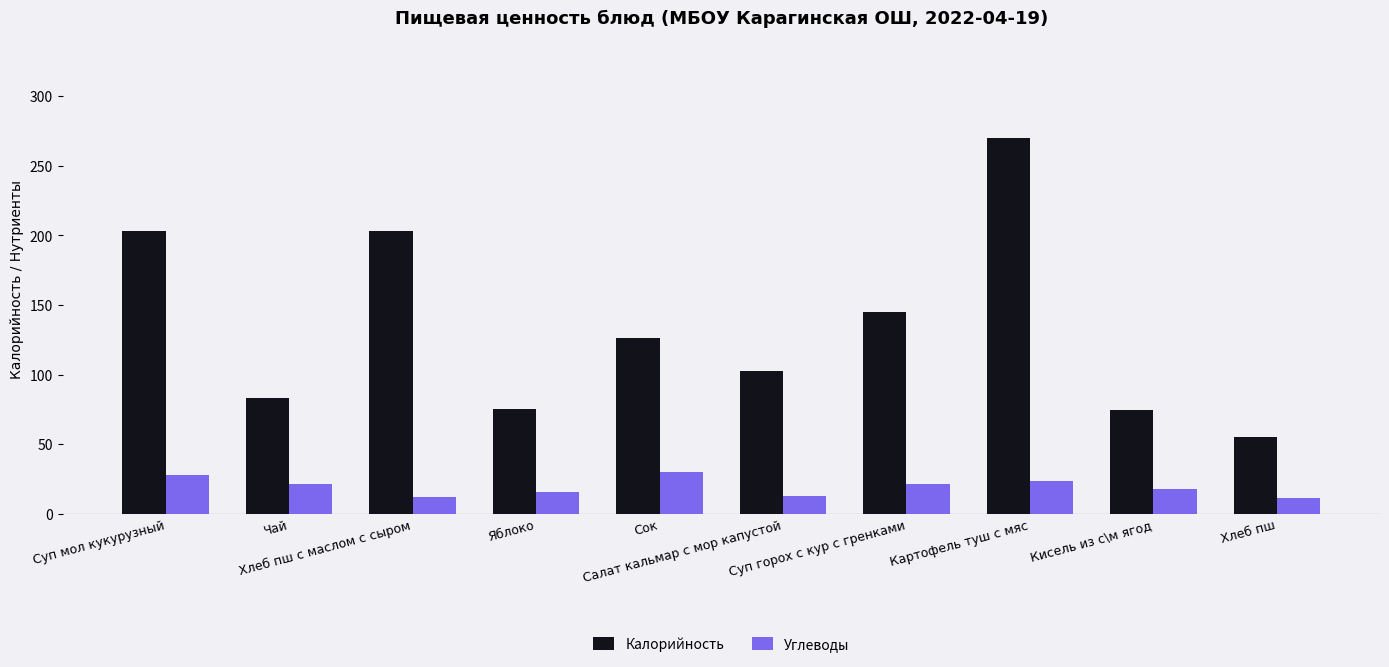

What is the lowest value of the Калорийность series?

55.0